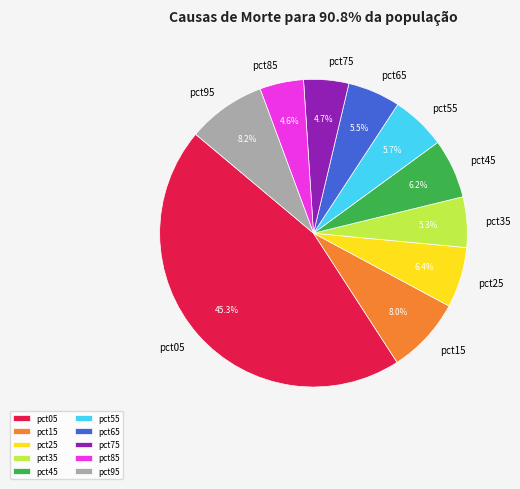

Is there a majority slice in this chart?

No